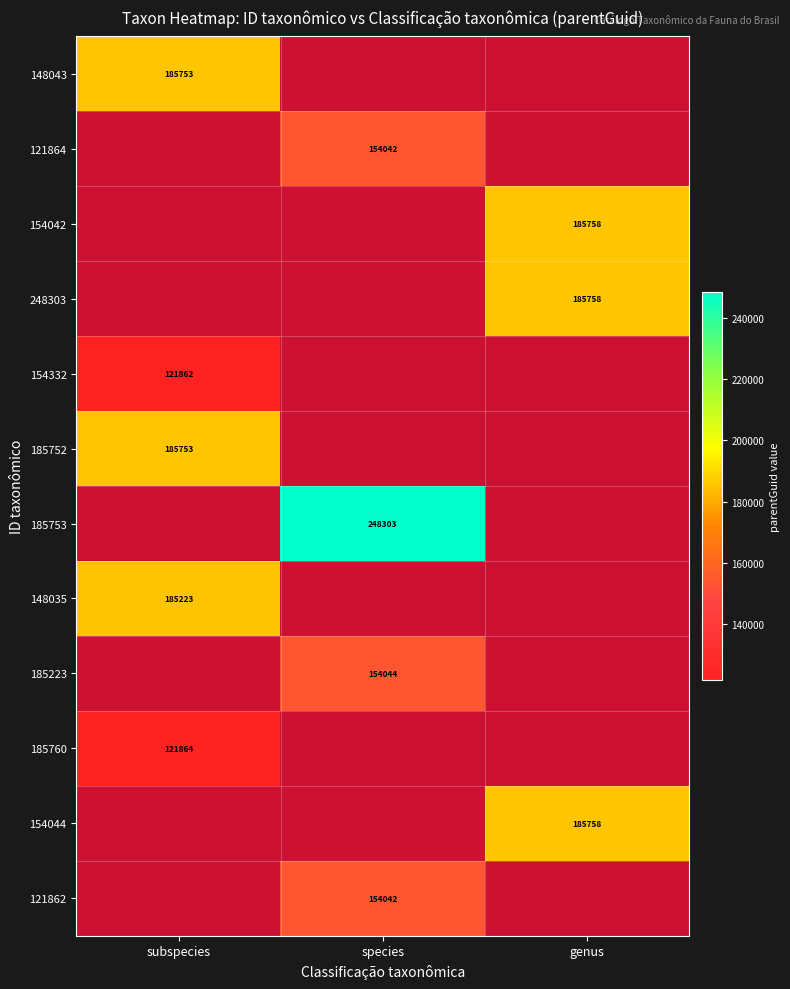

True or false: 185753 has a value of 248303 at species.

True